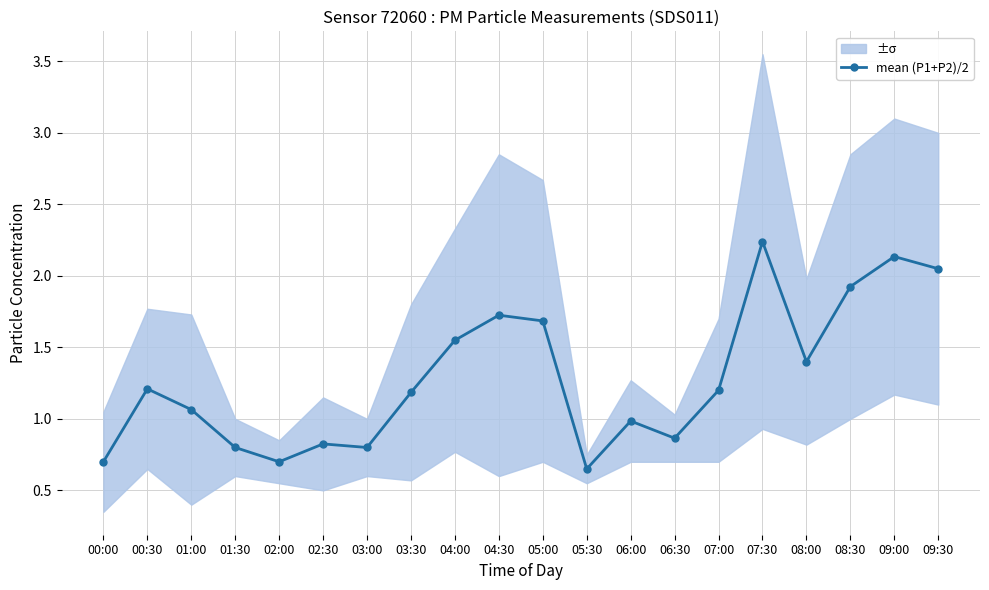

Does the chart display data point markers on the line(s)?

Yes